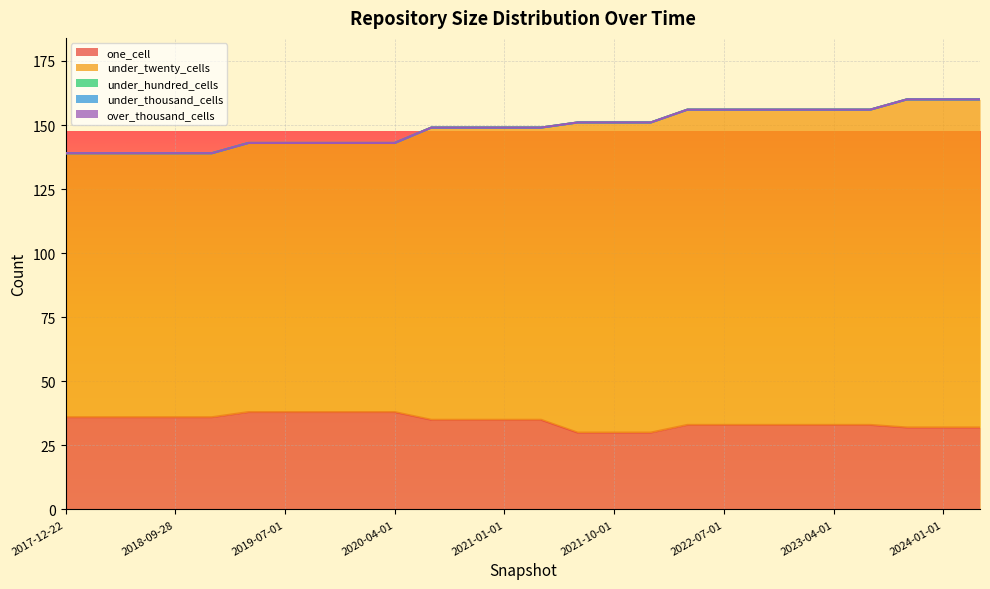

The value of under_twenty_cells at 2022-01-01 is 166. True or false?

False